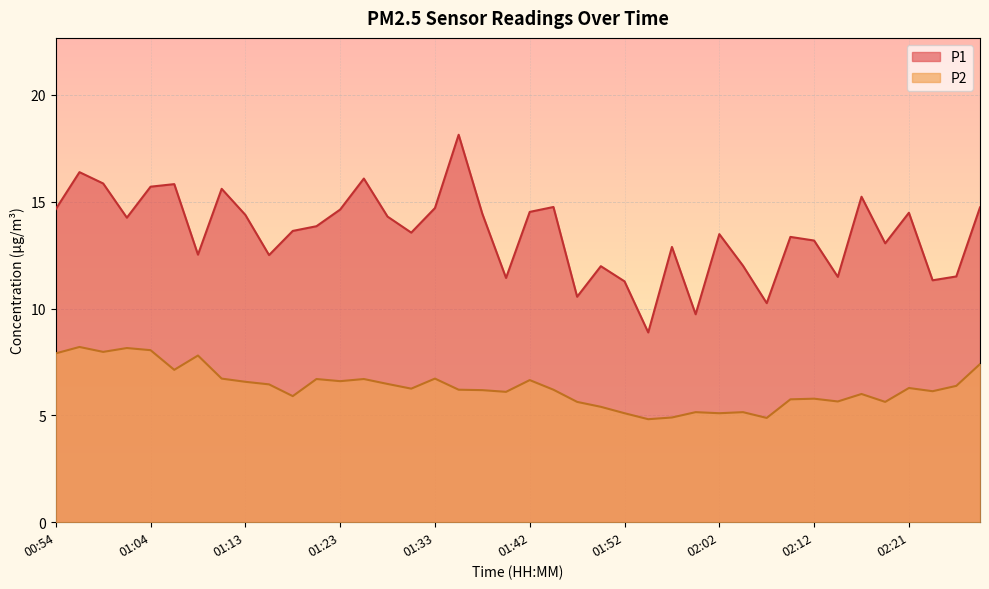

At how many categories does at least one series exceed 17?

1